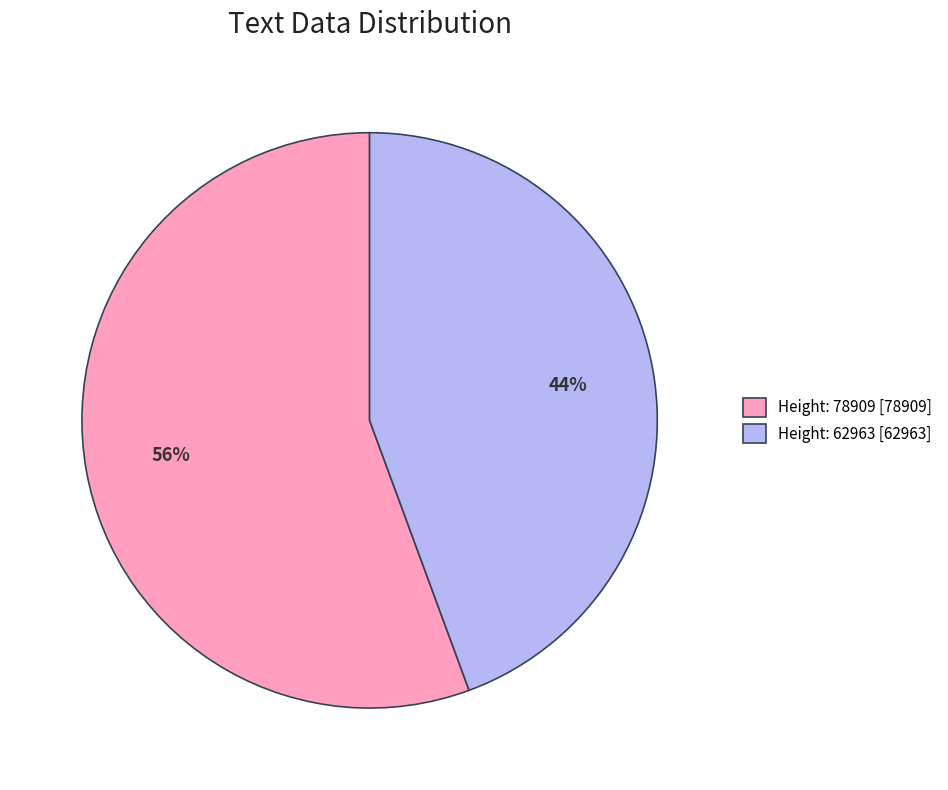

Which category has the biggest portion of the pie?

Height: 78909 [78909]